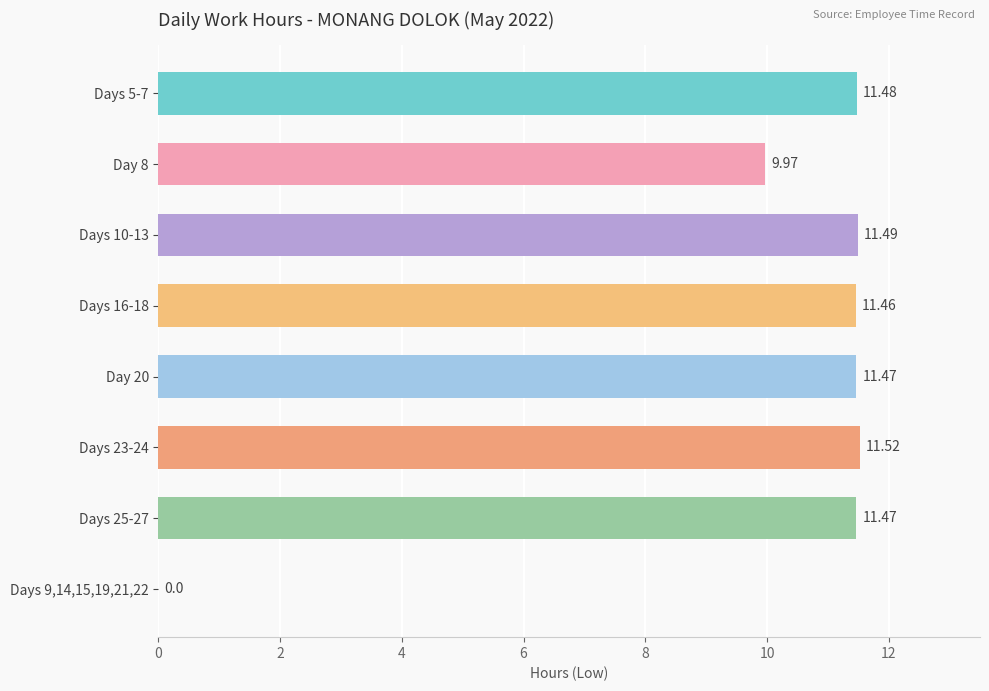

Between Days 5-7 and Days 23-24, which is larger?

Days 23-24